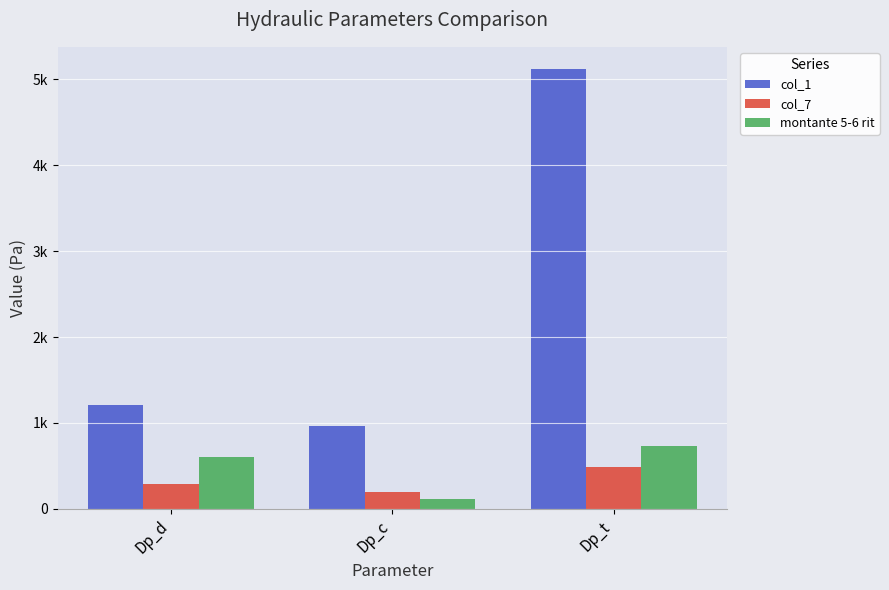

At how many categories does at least one series exceed 3375?

1